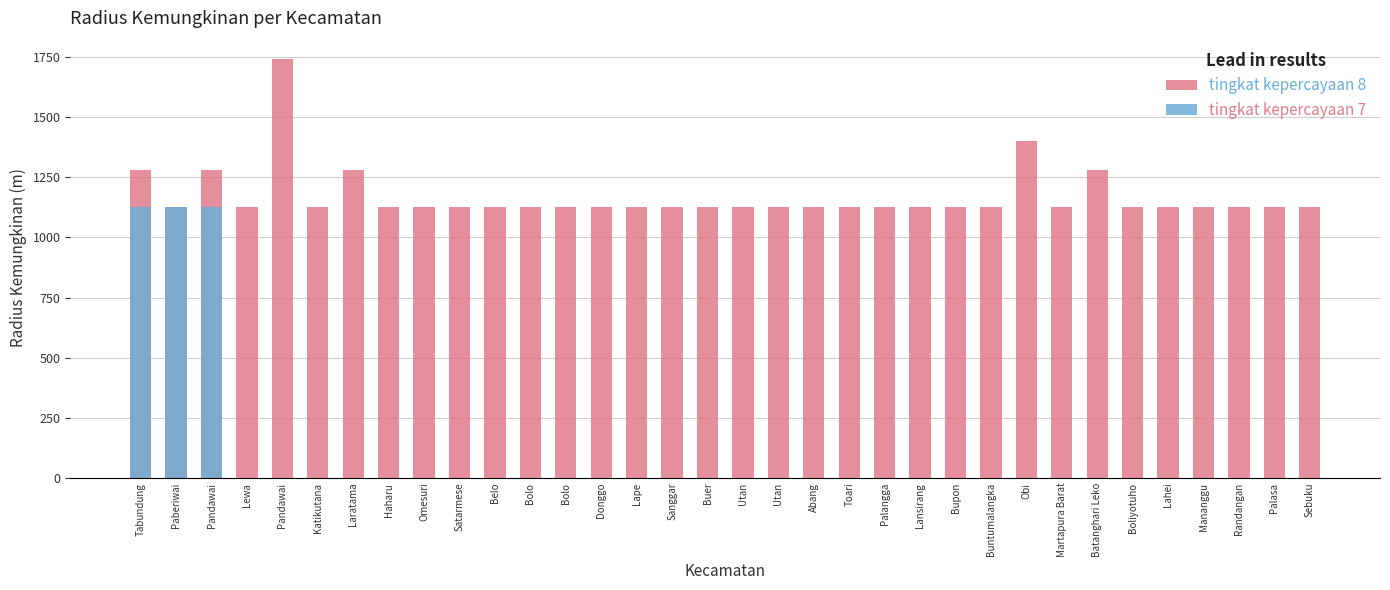

What are all the series names shown in the legend?

tingkat kepercayaan 8, tingkat kepercayaan 7